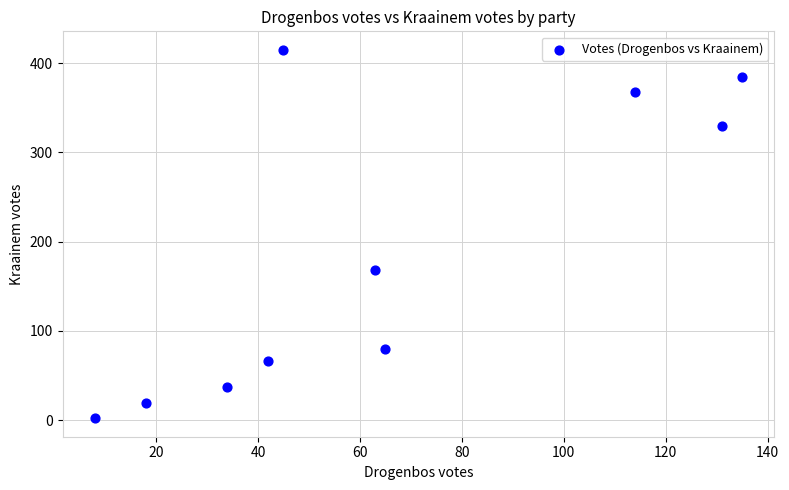

What is the range of X values (max minus min)?

127